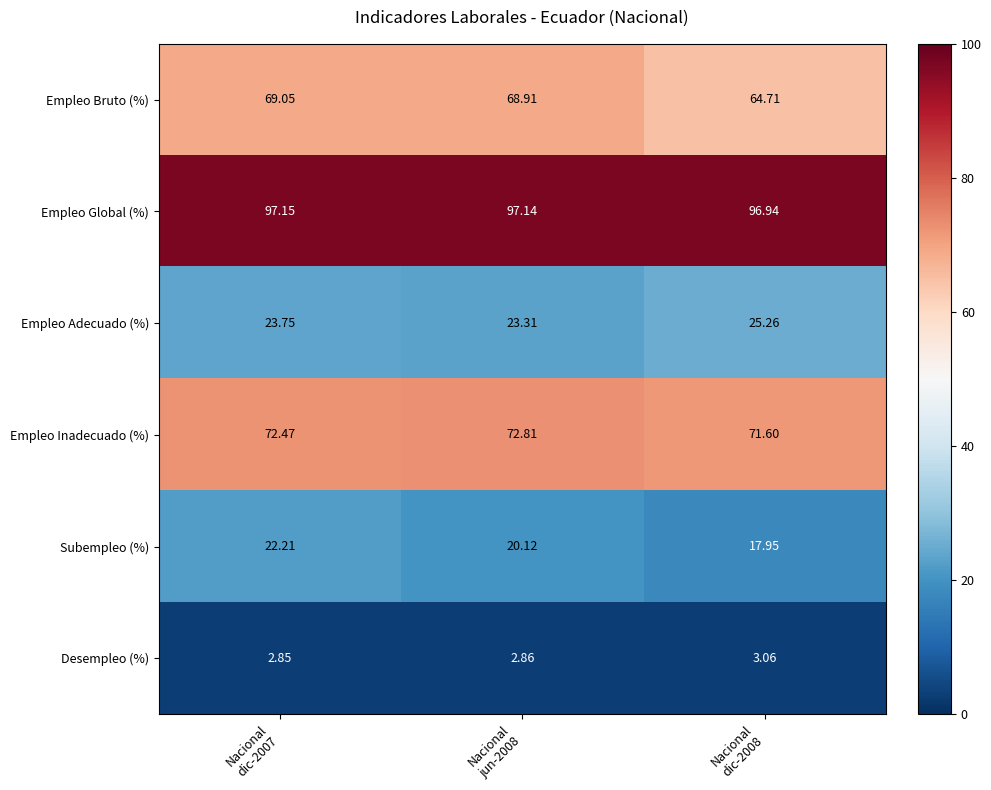

Rank the series by their maximum value, from highest to lowest.

Empleo Global (%), Empleo Inadecuado (%), Empleo Bruto (%), Empleo Adecuado (%), Subempleo (%), Desempleo (%)